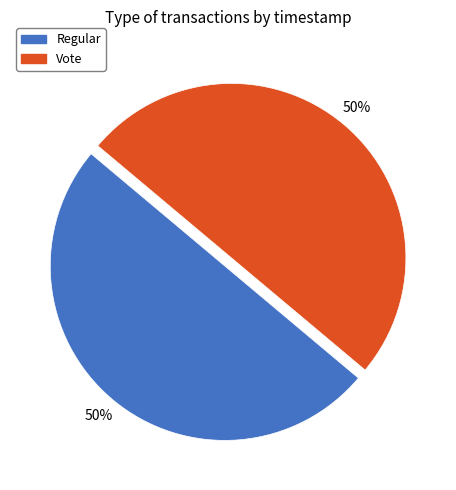

To the nearest percent, what is the average slice percentage?

50%